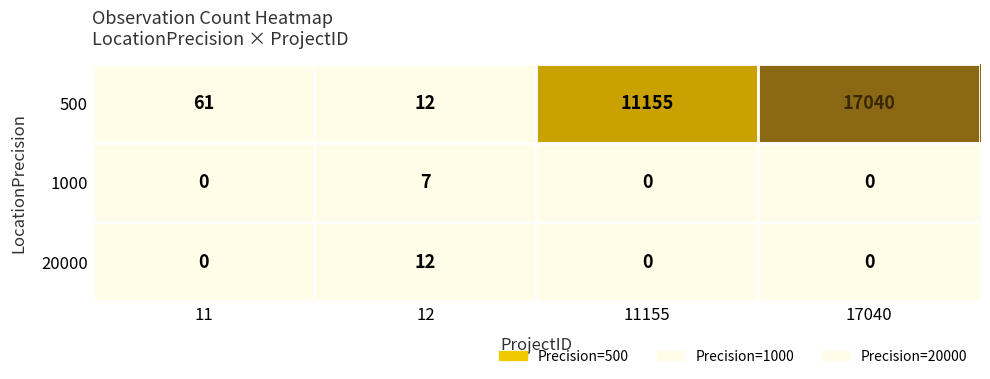

Reading left to right, transcribe all the data shown in this chart.

500: 11=61	12=12	11155=11155	17040=17040
1000: 11=0	12=7	11155=0	17040=0
20000: 11=0	12=12	11155=0	17040=0